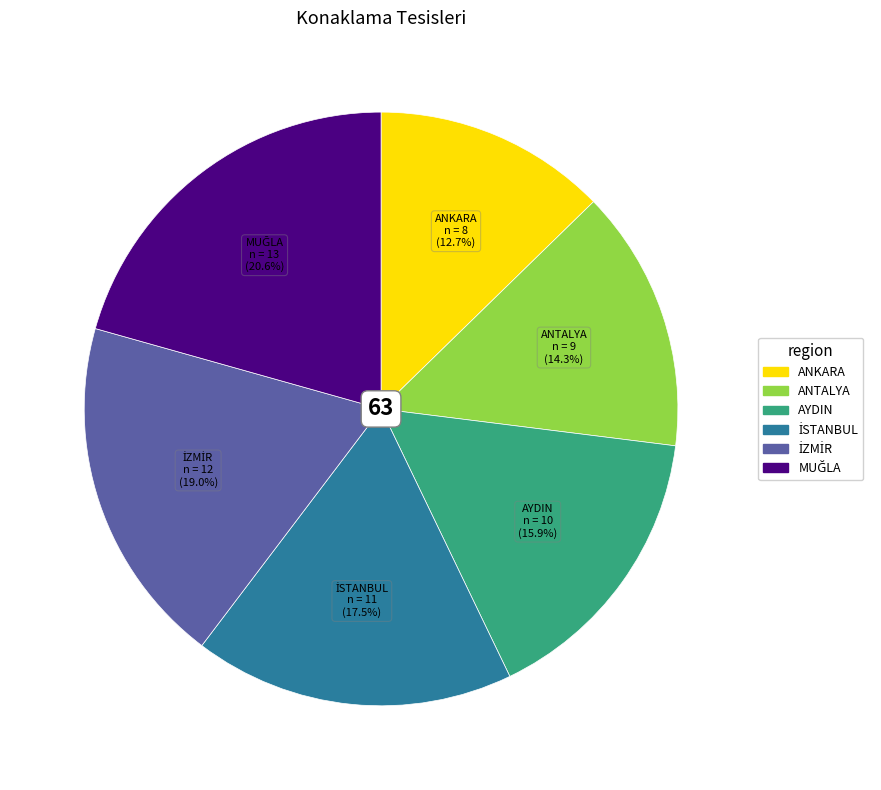

Is ANTALYA the majority of the pie?

No